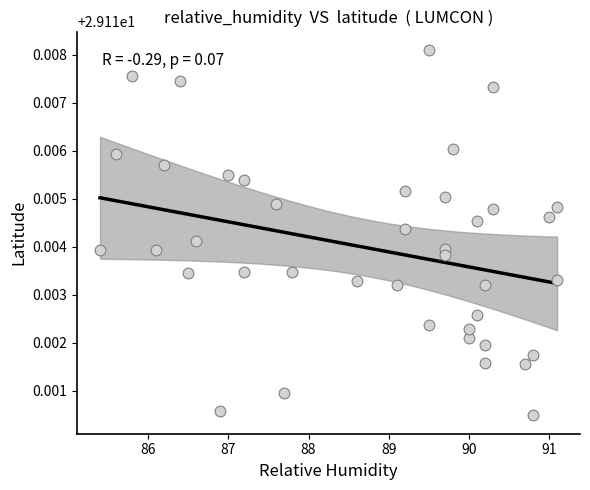

What is the range of X values (max minus min)?

5.7